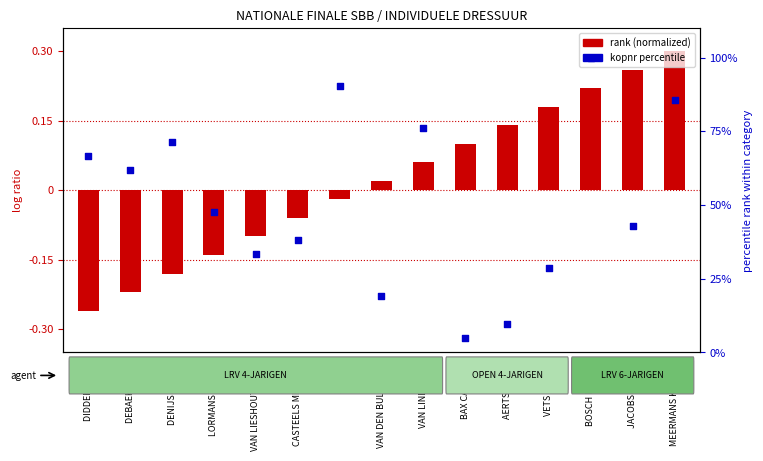

What are all the series names shown in the legend?

rank (normalized), kopnr percentile